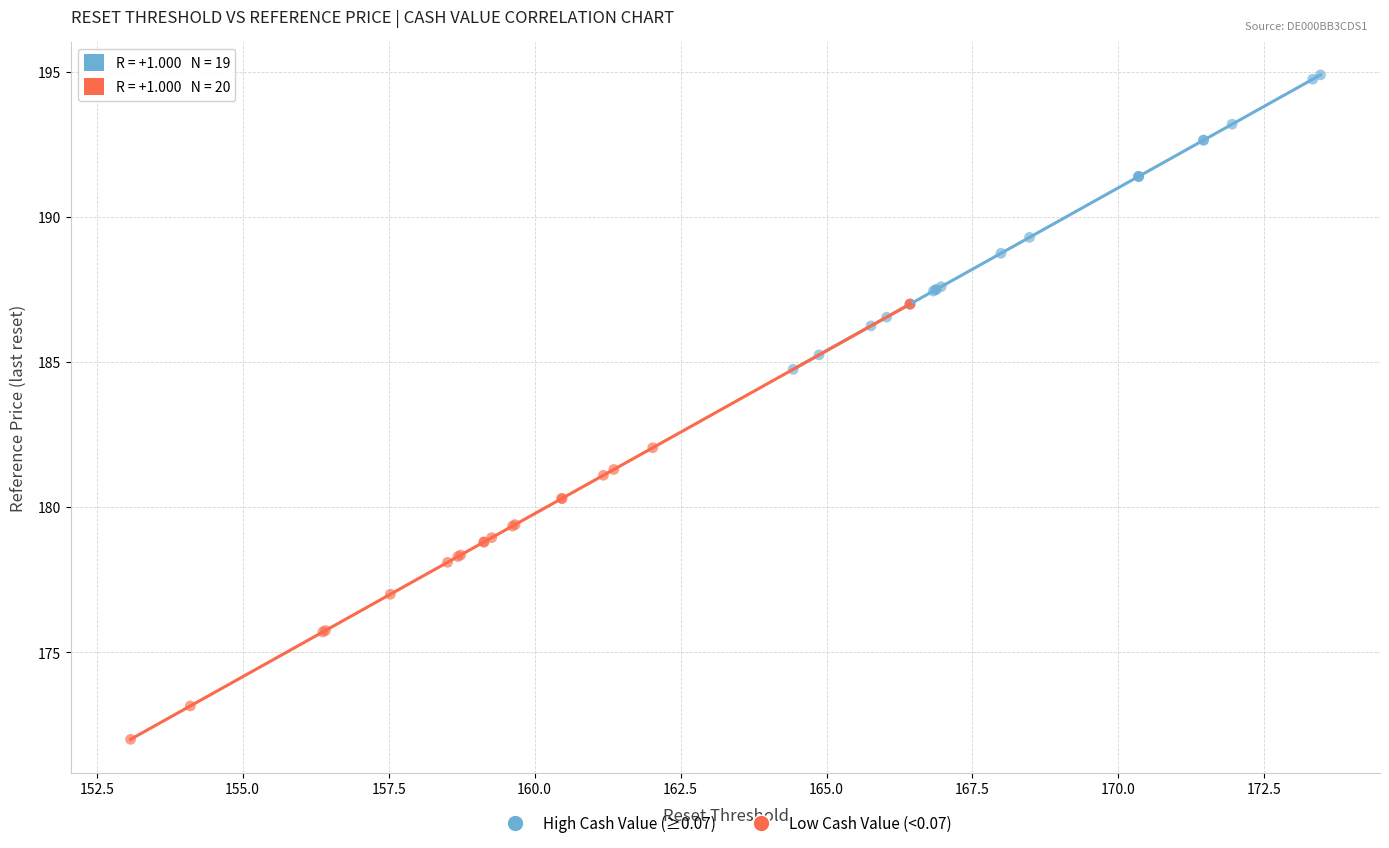

Which series has the largest Y range (max minus min)?

Low Cash Value (<0.07)